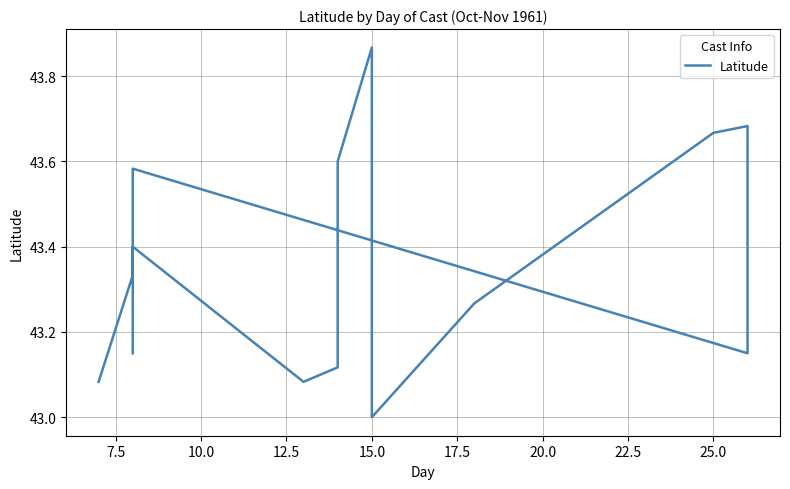

What is the greatest value displayed?

43.9